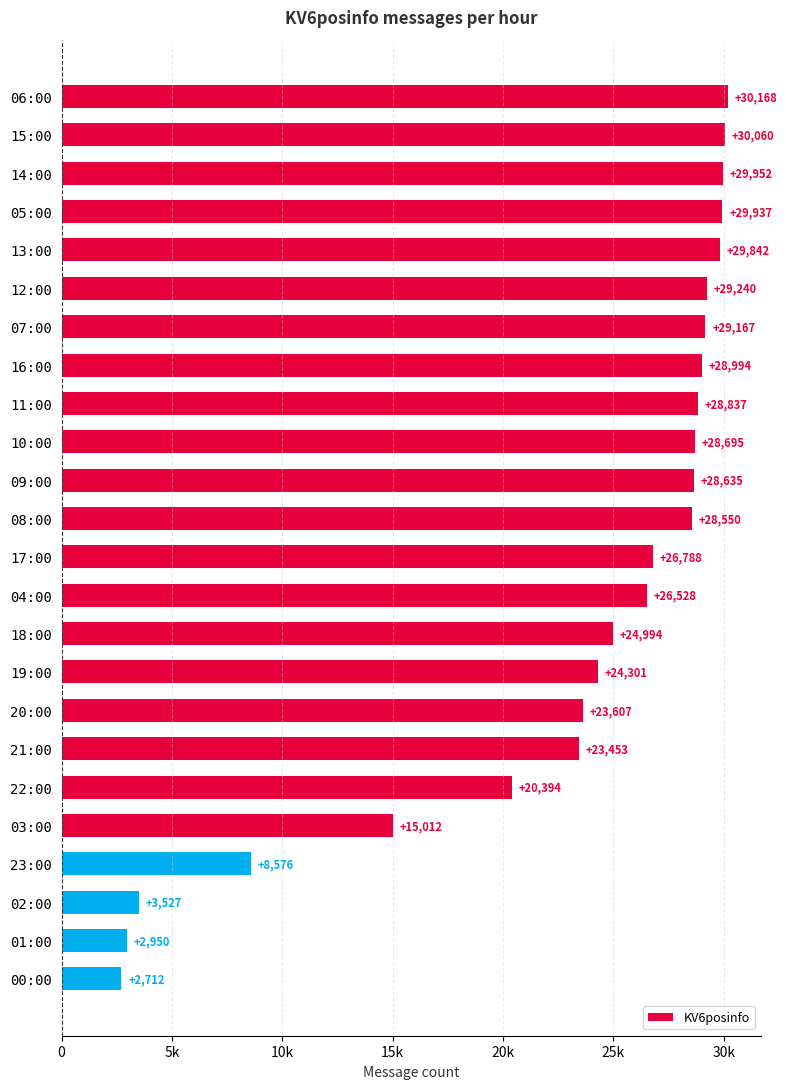

Are the bars horizontal?

Yes